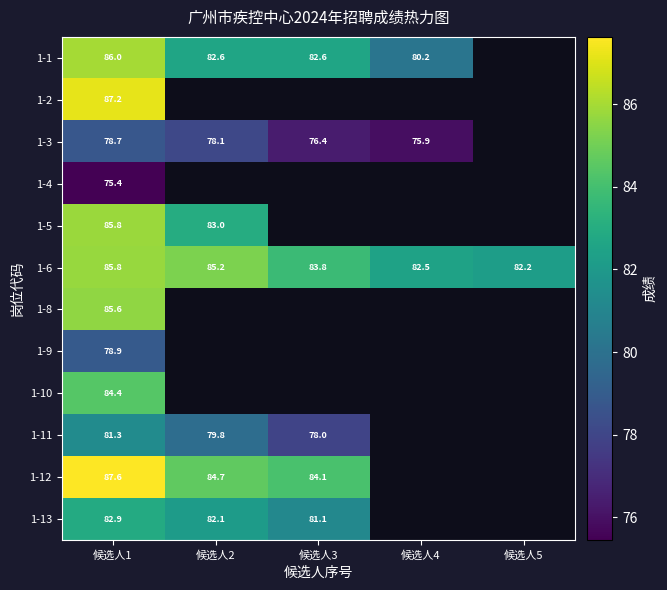

What is the total value across all series at 候选人1?

999.6